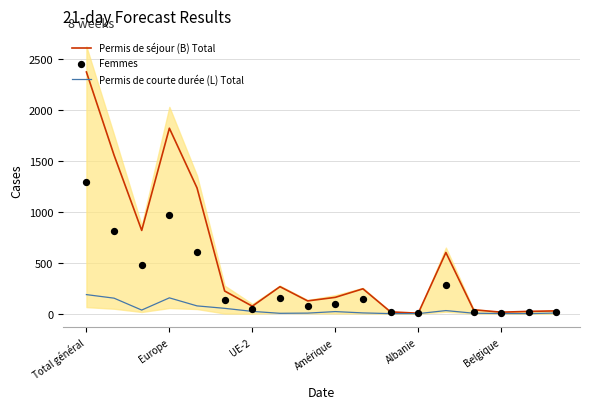

What are all the series names shown in the legend?

Permis de séjour (B) Total, Permis de courte durée (L) Total, Femmes